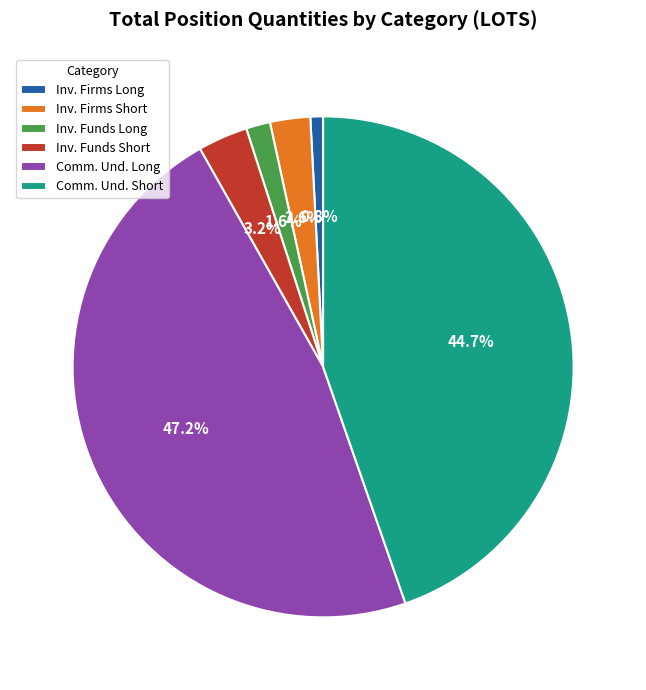

How much of the chart is everything except Inv. Firms Short?

97.4%